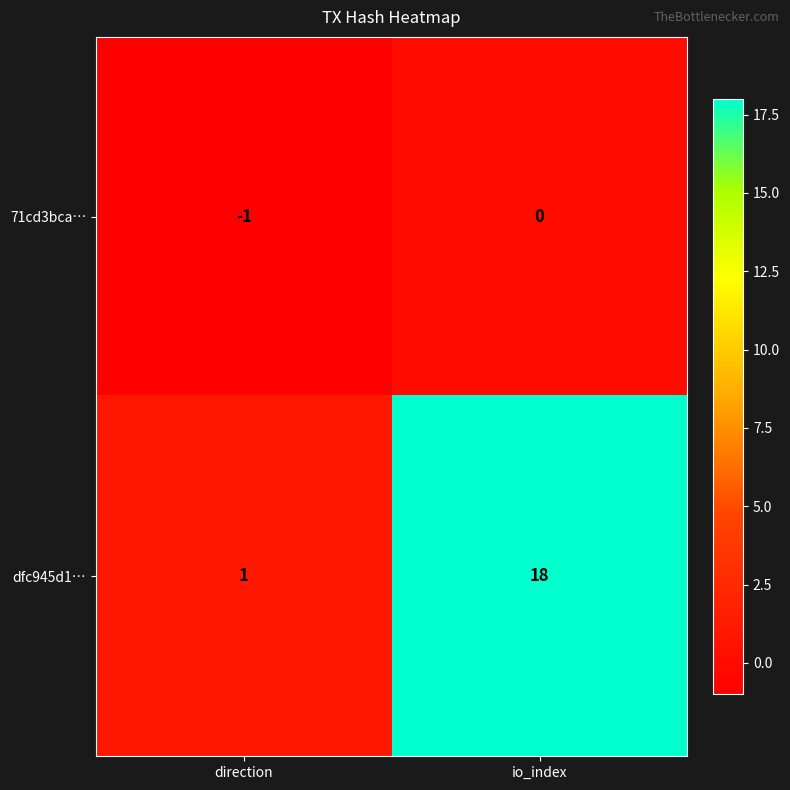

List the series in order of their overall mean, highest first.

dfc945d1…, 71cd3bca…